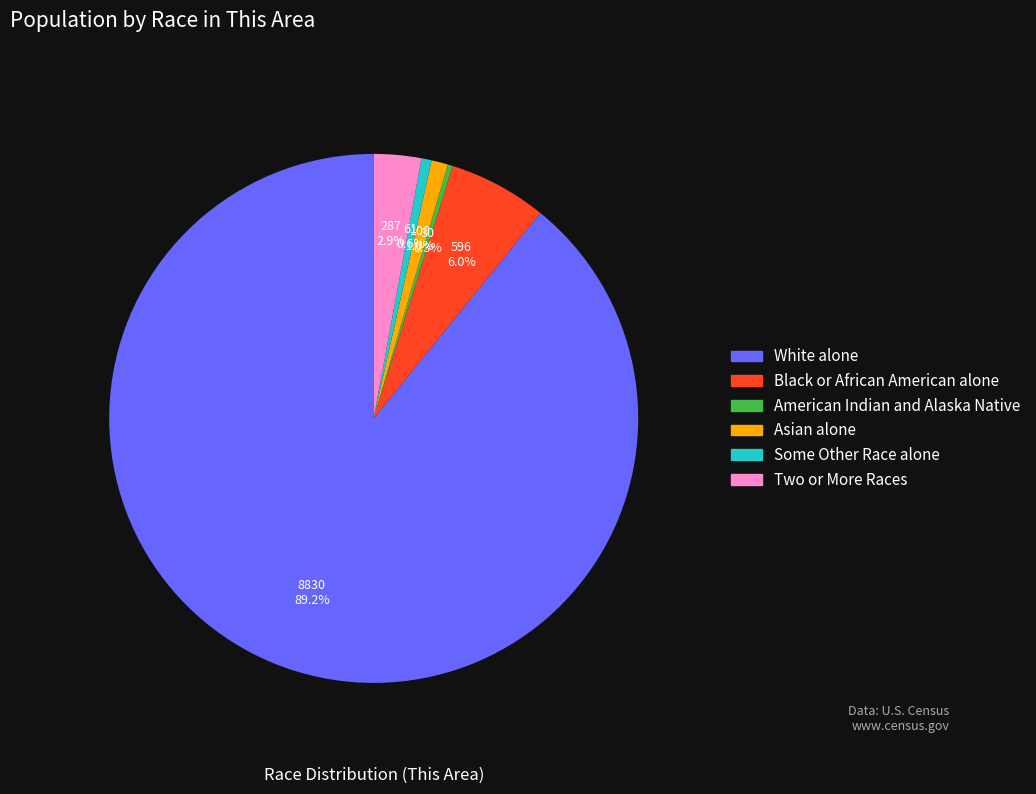

Is there any slice that represents more than half of the pie?

Yes